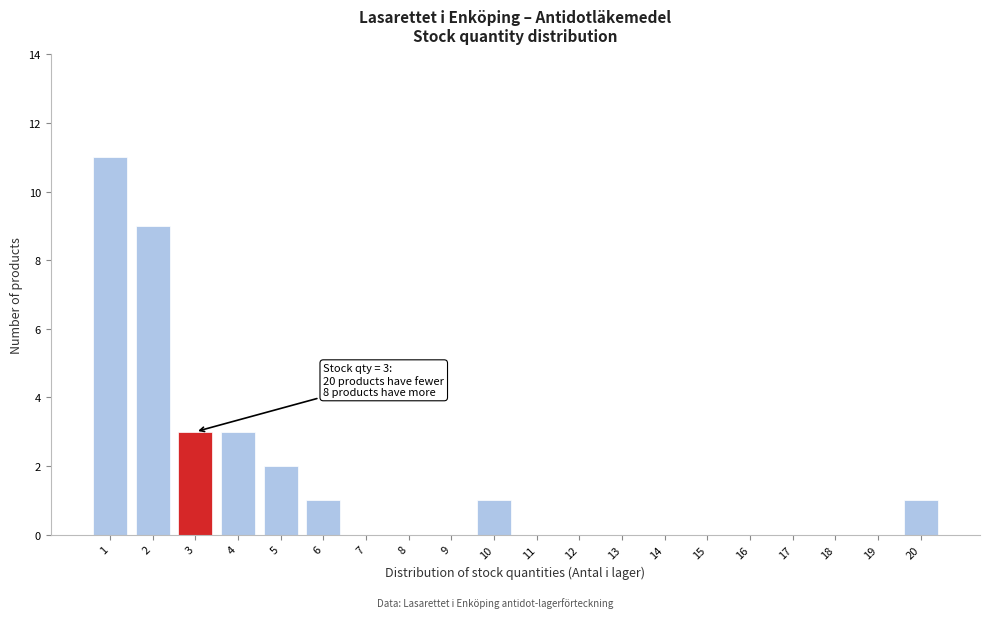

Over which range of the x-axis is the bar tallest?

0.5 to 1.5